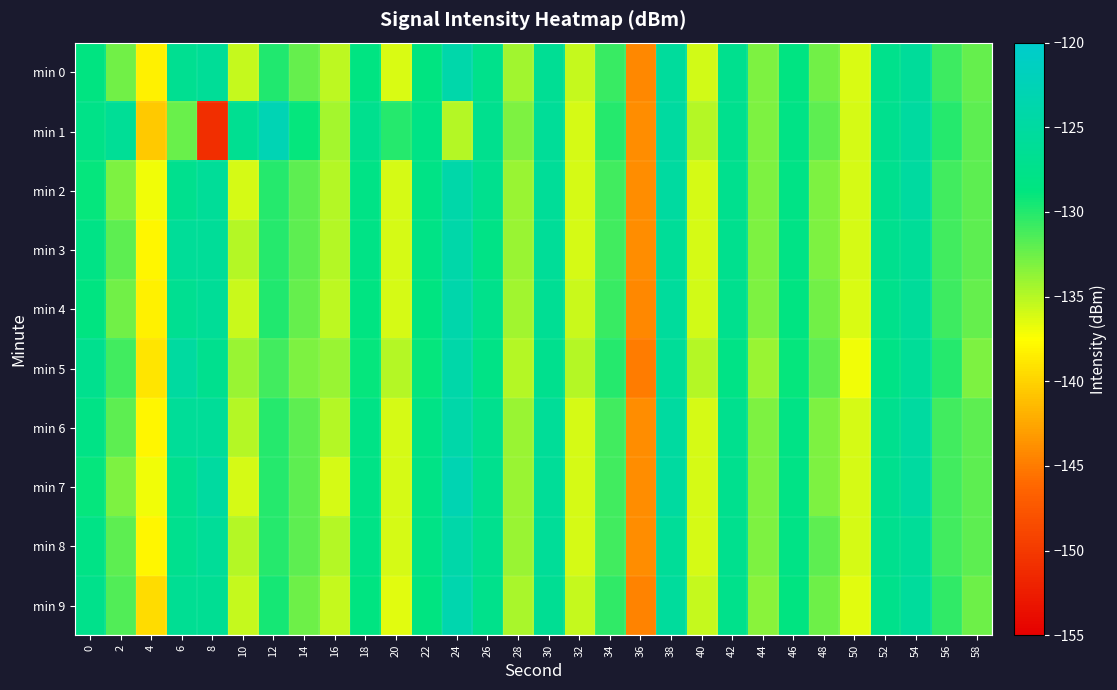

Reading left to right, extract all data points from this chart.

min 0: 0=-128.6	2=-132.6	4=-138.3	6=-126.8	8=-126.1	10=-135.6	12=-129.9	14=-132.2	16=-135.2	18=-128.4	20=-136.1	22=-128.5	24=-123.8	26=-127.5	28=-134.3	30=-126.4	32=-135.6	34=-130.7	36=-144.2	38=-125.5	40=-135.9	42=-127.1	44=-133.1	46=-128.4	48=-132.7	50=-136.2	52=-127.4	54=-125.7	56=-130.9	58=-132.2
min 1: 0=-127.8	2=-126.2	4=-140.6	6=-132.4	8=-151.0	10=-126.8	12=-122.8	14=-128.9	16=-134.4	18=-127.0	20=-130.0	22=-128.0	24=-135.0	26=-127.0	28=-133.0	30=-126.0	32=-136.0	34=-130.0	36=-144.0	38=-125.0	40=-135.0	42=-127.0	44=-133.0	46=-128.0	48=-132.0	50=-136.0	52=-127.0	54=-125.0	56=-130.0	58=-132.0
min 2: 0=-129.0	2=-133.0	4=-137.0	6=-127.0	8=-126.0	10=-136.0	12=-130.0	14=-132.0	16=-135.0	18=-128.0	20=-136.0	22=-128.0	24=-124.0	26=-127.0	28=-134.0	30=-126.0	32=-136.0	34=-131.0	36=-144.0	38=-125.0	40=-136.0	42=-127.0	44=-133.0	46=-128.0	48=-133.0	50=-136.0	52=-127.0	54=-125.0	56=-131.0	58=-132.0
min 3: 0=-128.0	2=-132.0	4=-138.0	6=-126.0	8=-126.0	10=-135.0	12=-130.0	14=-132.0	16=-135.0	18=-128.0	20=-136.0	22=-128.0	24=-124.0	26=-128.0	28=-134.0	30=-126.0	32=-136.0	34=-131.0	36=-144.0	38=-126.0	40=-136.0	42=-127.0	44=-133.0	46=-128.0	48=-133.0	50=-136.0	52=-127.0	54=-126.0	56=-131.0	58=-132.0
min 4: 0=-128.5	2=-132.6	4=-138.3	6=-126.8	8=-126.1	10=-135.6	12=-129.9	14=-132.2	16=-135.2	18=-128.4	20=-136.1	22=-128.5	24=-123.8	26=-127.5	28=-134.3	30=-126.4	32=-135.6	34=-130.7	36=-144.2	38=-125.5	40=-135.9	42=-127.1	44=-133.1	46=-128.4	48=-132.7	50=-136.2	52=-127.4	54=-125.7	56=-130.9	58=-132.2
min 5: 0=-127.0	2=-131.0	4=-139.0	6=-125.0	8=-127.0	10=-134.0	12=-131.0	14=-133.0	16=-134.0	18=-129.0	20=-135.0	22=-129.0	24=-124.0	26=-128.0	28=-135.0	30=-127.0	32=-135.0	34=-130.0	36=-145.0	38=-126.0	40=-135.0	42=-128.0	44=-134.0	46=-129.0	48=-132.0	50=-137.0	52=-128.0	54=-126.0	56=-130.0	58=-133.0
min 6: 0=-128.0	2=-132.0	4=-138.0	6=-126.0	8=-126.0	10=-135.0	12=-130.0	14=-132.0	16=-135.0	18=-128.0	20=-136.0	22=-128.0	24=-124.0	26=-127.0	28=-134.0	30=-126.0	32=-136.0	34=-131.0	36=-144.0	38=-125.0	40=-136.0	42=-127.0	44=-133.0	46=-128.0	48=-133.0	50=-136.0	52=-127.0	54=-125.0	56=-131.0	58=-132.0
min 7: 0=-129.0	2=-133.0	4=-137.0	6=-127.0	8=-125.0	10=-136.0	12=-130.0	14=-132.0	16=-136.0	18=-128.0	20=-136.0	22=-128.0	24=-123.0	26=-127.0	28=-134.0	30=-126.0	32=-136.0	34=-131.0	36=-144.0	38=-125.0	40=-136.0	42=-127.0	44=-133.0	46=-128.0	48=-133.0	50=-136.0	52=-127.0	54=-125.0	56=-131.0	58=-132.0
min 8: 0=-128.0	2=-132.0	4=-138.0	6=-127.0	8=-126.0	10=-135.0	12=-130.0	14=-132.0	16=-135.0	18=-128.0	20=-136.0	22=-128.0	24=-124.0	26=-127.0	28=-134.0	30=-126.0	32=-136.0	34=-131.0	36=-144.0	38=-126.0	40=-136.0	42=-127.0	44=-133.0	46=-128.0	48=-132.0	50=-136.0	52=-127.0	54=-126.0	56=-131.0	58=-132.0
min 9: 0=-127.5	2=-131.5	4=-139.5	6=-126.5	8=-126.5	10=-135.5	12=-129.5	14=-132.5	16=-135.5	18=-128.5	20=-136.5	22=-128.5	24=-123.5	26=-127.5	28=-134.5	30=-126.5	32=-135.5	34=-130.5	36=-144.5	38=-125.5	40=-135.5	42=-127.5	44=-133.5	46=-128.5	48=-132.5	50=-136.5	52=-127.5	54=-125.5	56=-130.5	58=-132.5